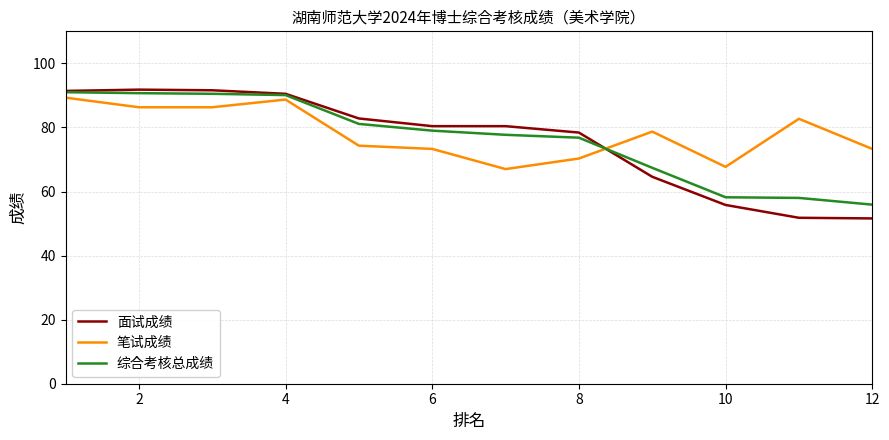

What is the maximum value shown in the chart?

91.8